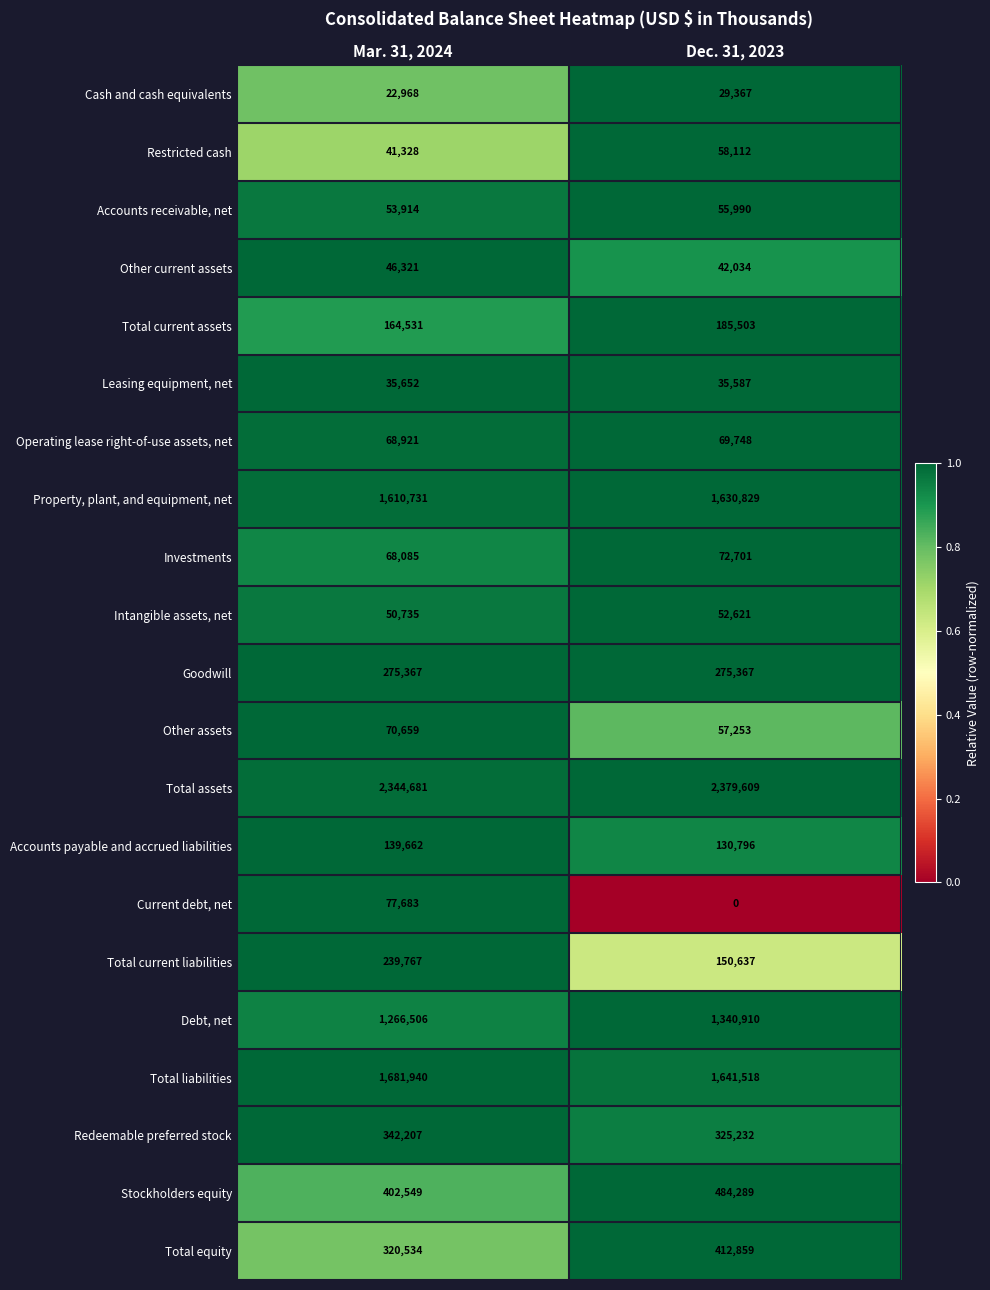

Rank the series by their maximum value, from lowest to highest.

Cash and cash equivalents, Leasing equipment, net, Other current assets, Intangible assets, net, Accounts receivable, net, Restricted cash, Operating lease right-of-use assets, net, Other assets, Investments, Current debt, net, Accounts payable and accrued liabilities, Total current assets, Total current liabilities, Goodwill, Redeemable preferred stock, Total equity, Stockholders equity, Debt, net, Property, plant, and equipment, net, Total liabilities, Total assets